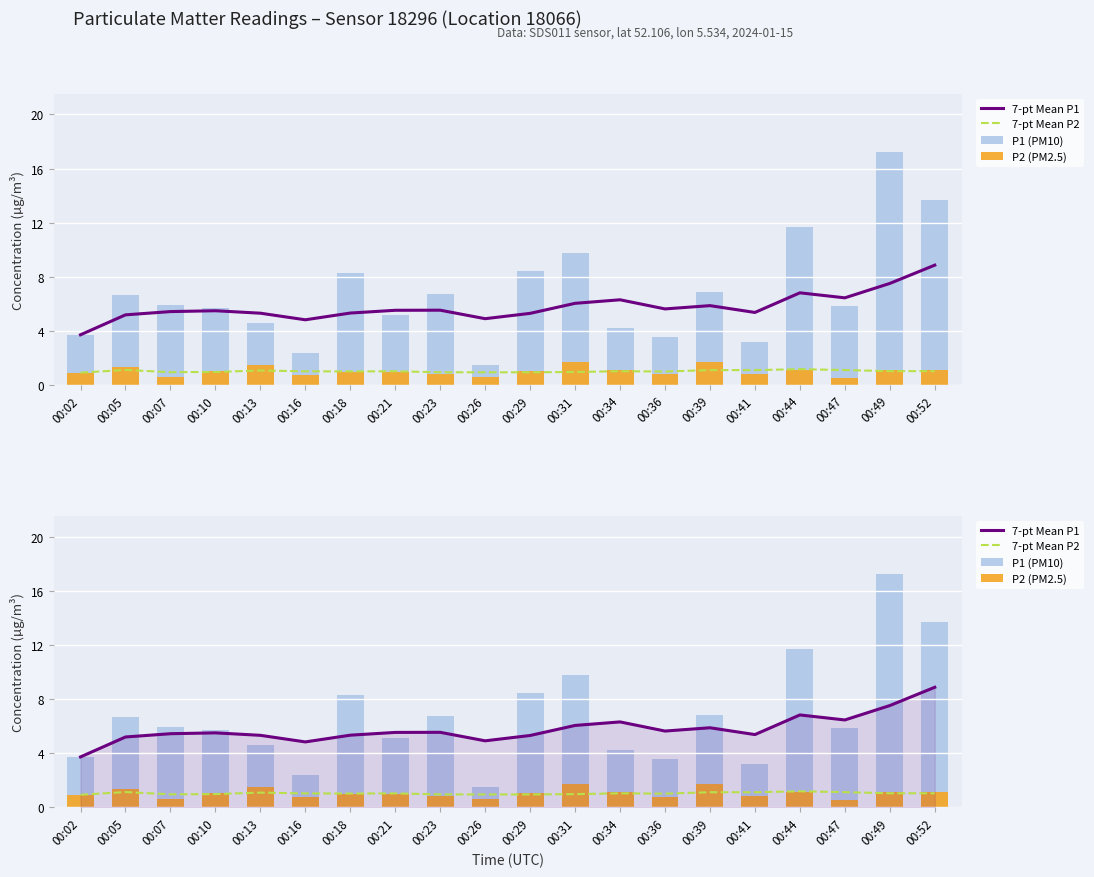

What is the difference between the 7-pt Mean P1 values at 00:29 and 00:23?

0.2